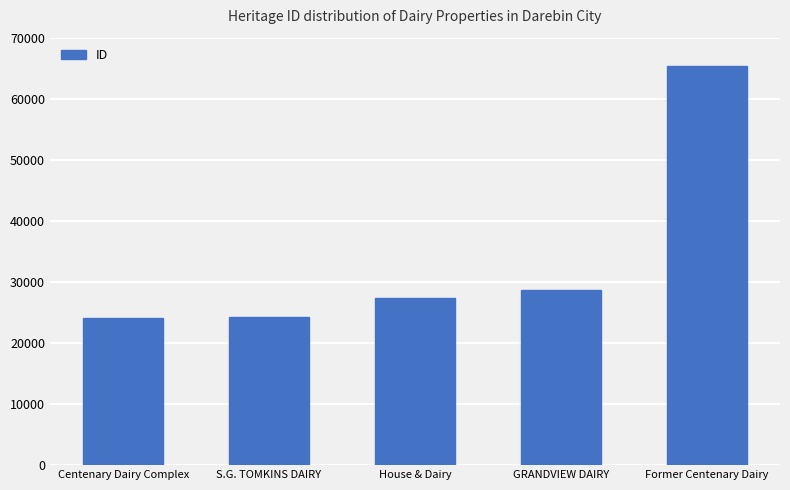

Is it true that the value at S.G. TOMKINS DAIRY is 24215?

True